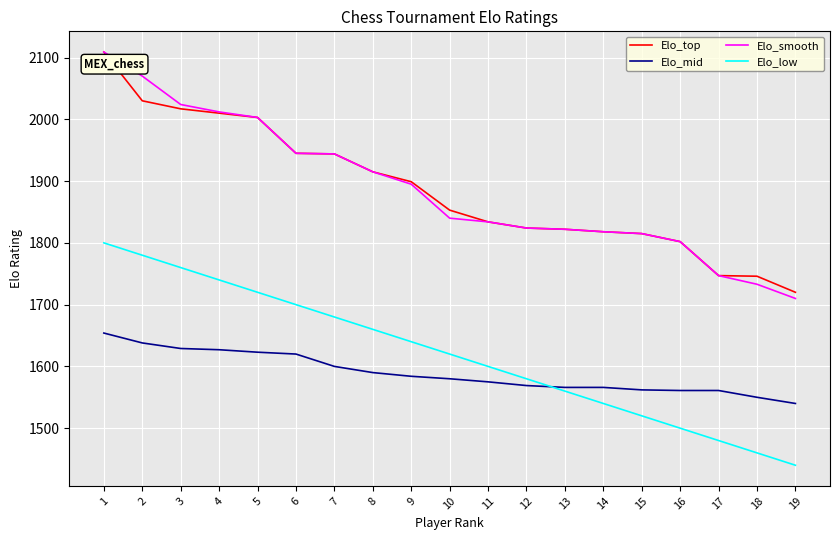

True or false: Elo_top and Elo_low cross at least once.

False